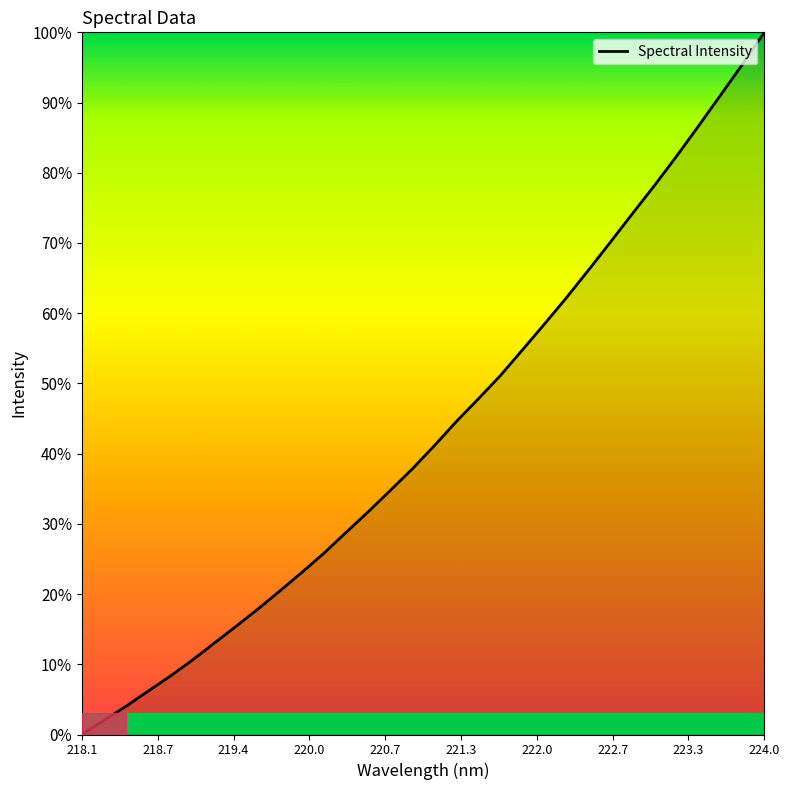

Does the chart have visible grid lines?

No